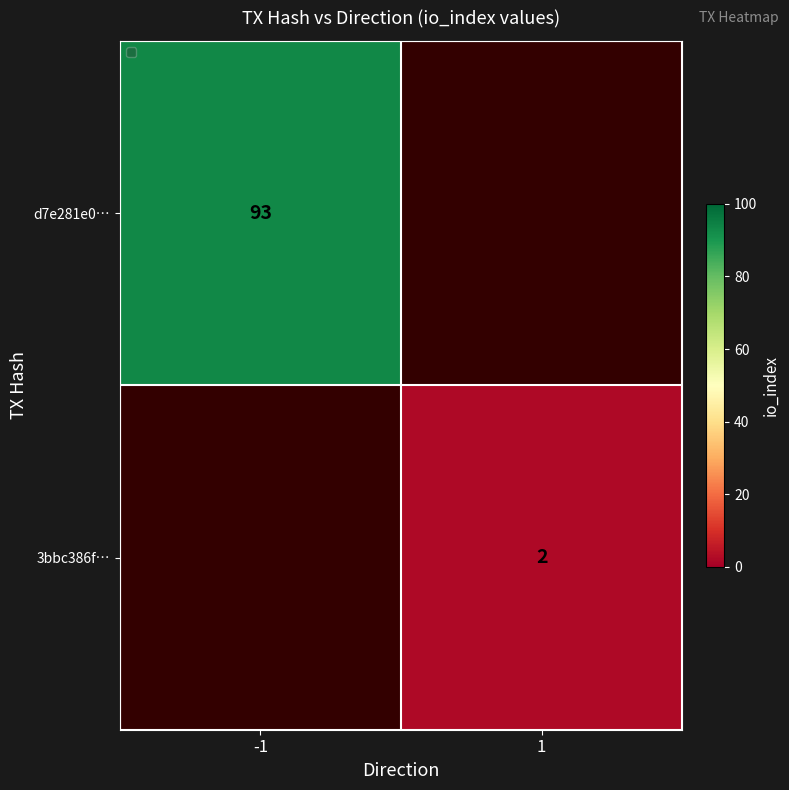

True or false: d7e281e0… has a value of 93 at -1.

True